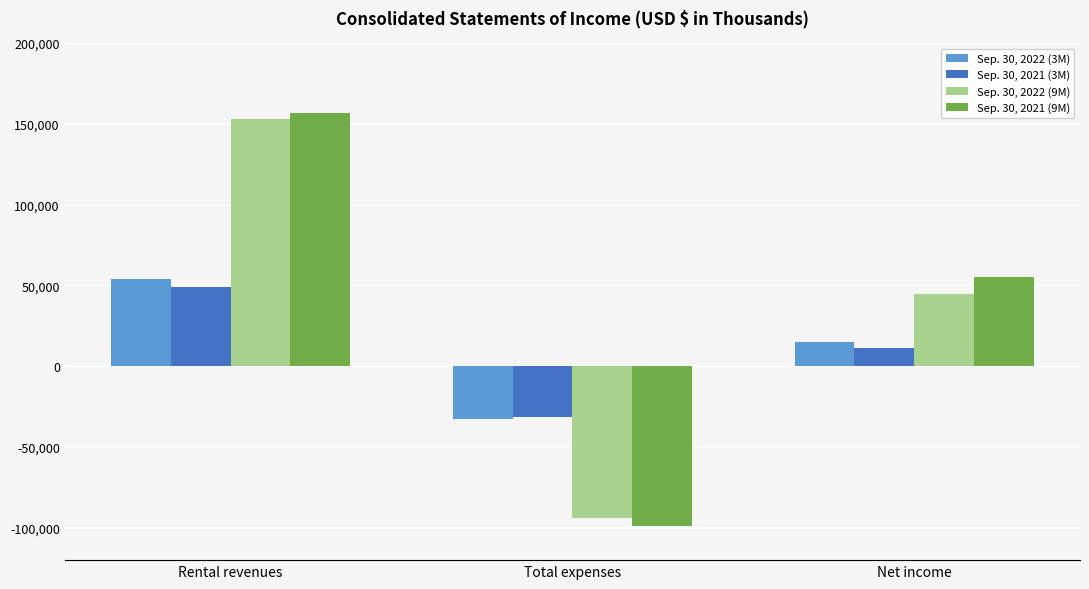

Rank the categories by Sep. 30, 2021 (9M) value from lowest to highest.

Total expenses, Net income, Rental revenues